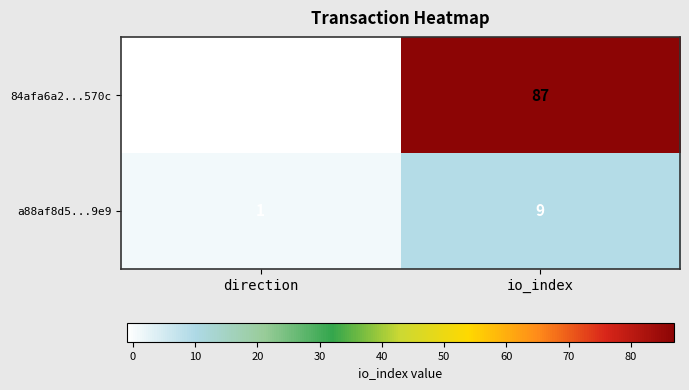

List the series in order of their peak value, lowest first.

a88af8d5...9e9, 84afa6a2...570c